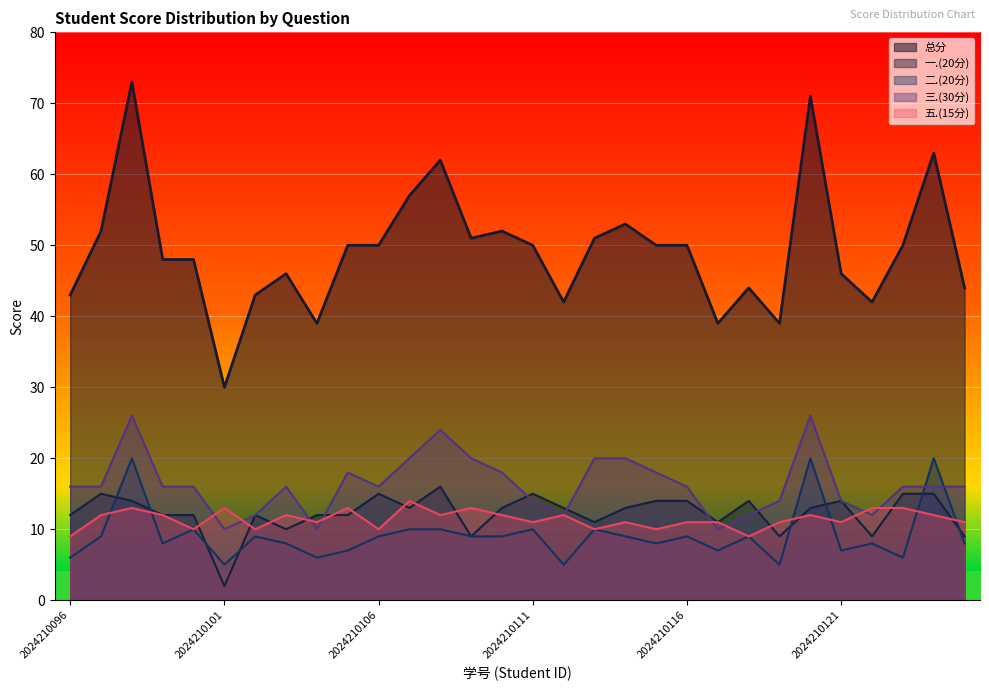

True or false: 三.(30分) has more than 2 interior local peaks.

True